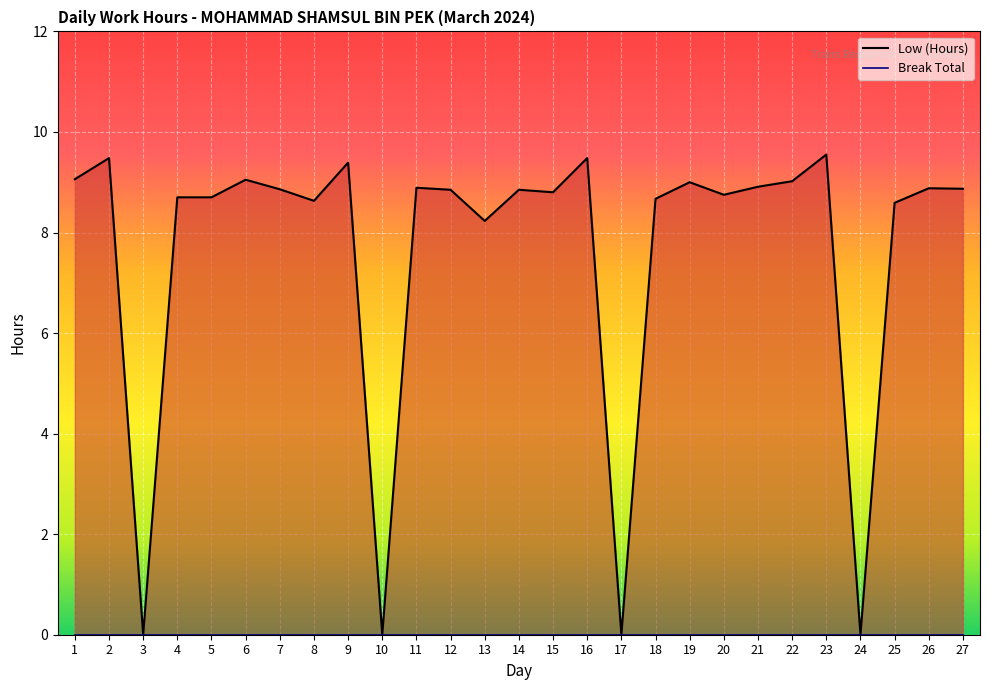

Read the value at 7.

8.9